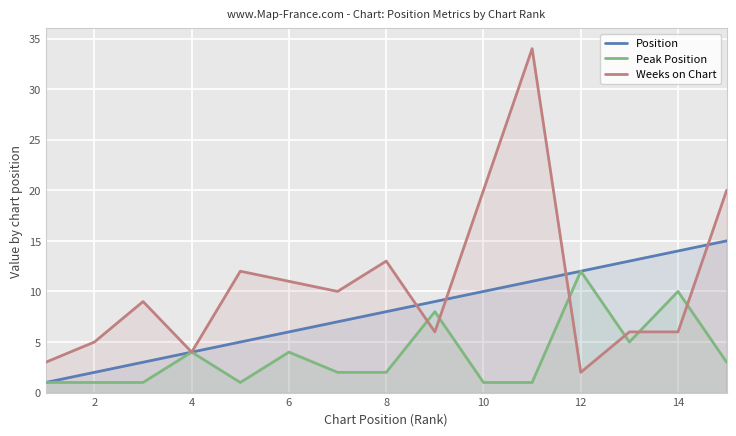

True or false: Weeks on Chart has more than 2 points higher than both neighbors.

True